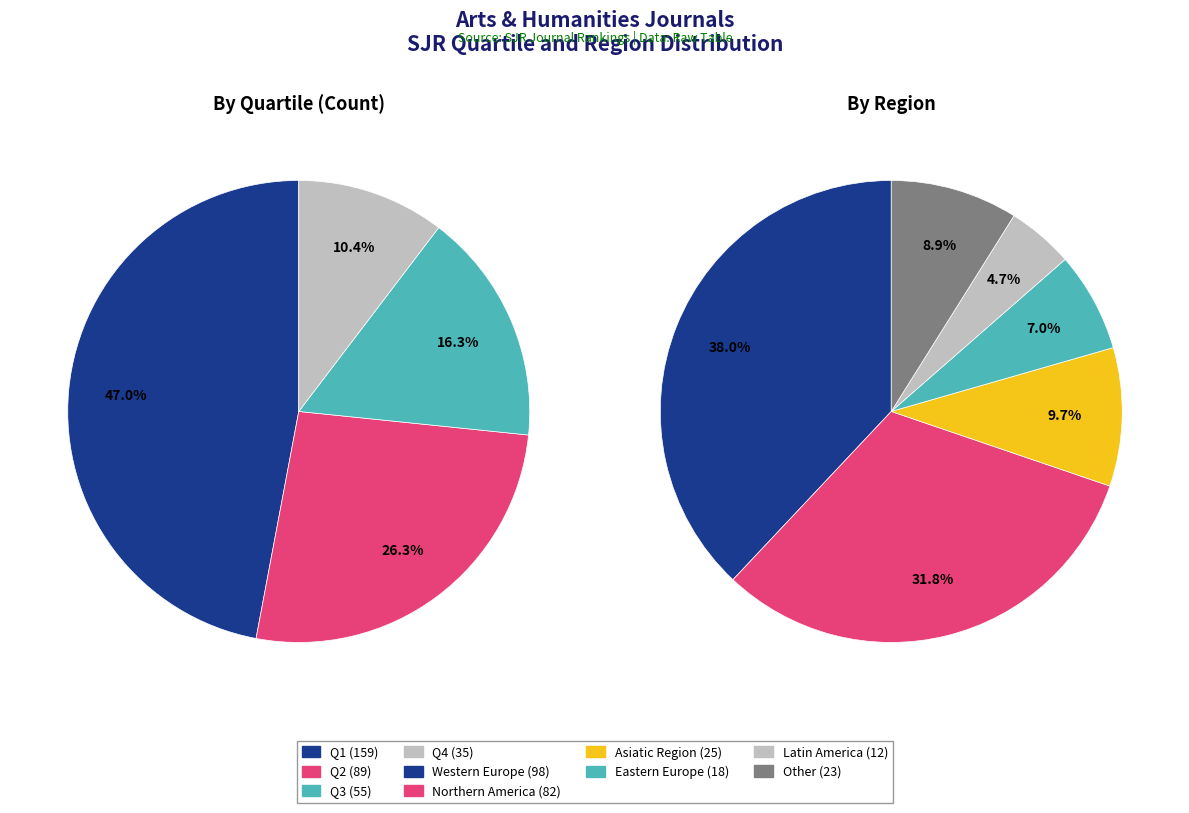

Is it true that Q2 is 32% of the pie?

False